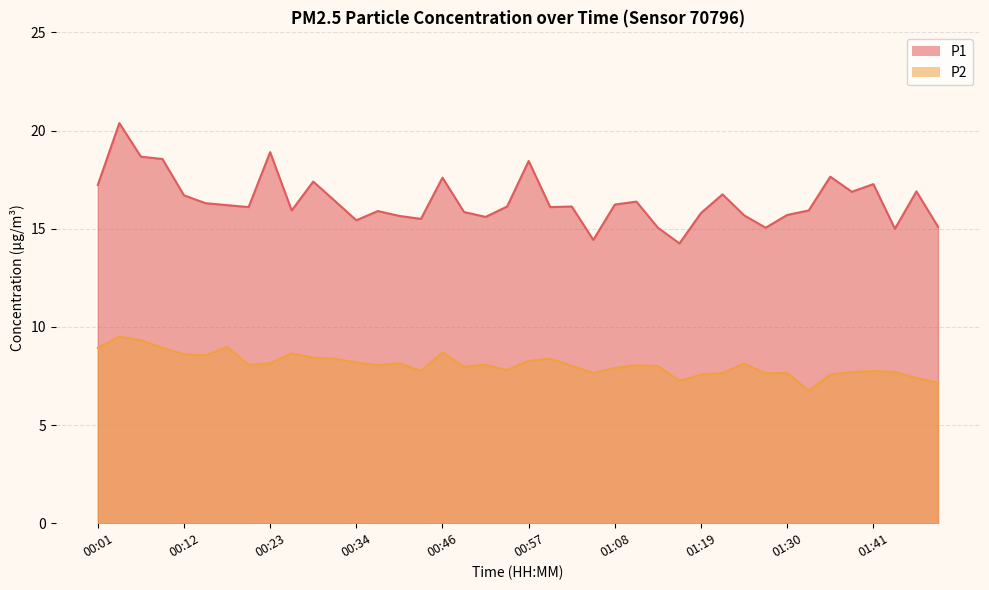

Rank the series by their average value, from lowest to highest.

P2, P1